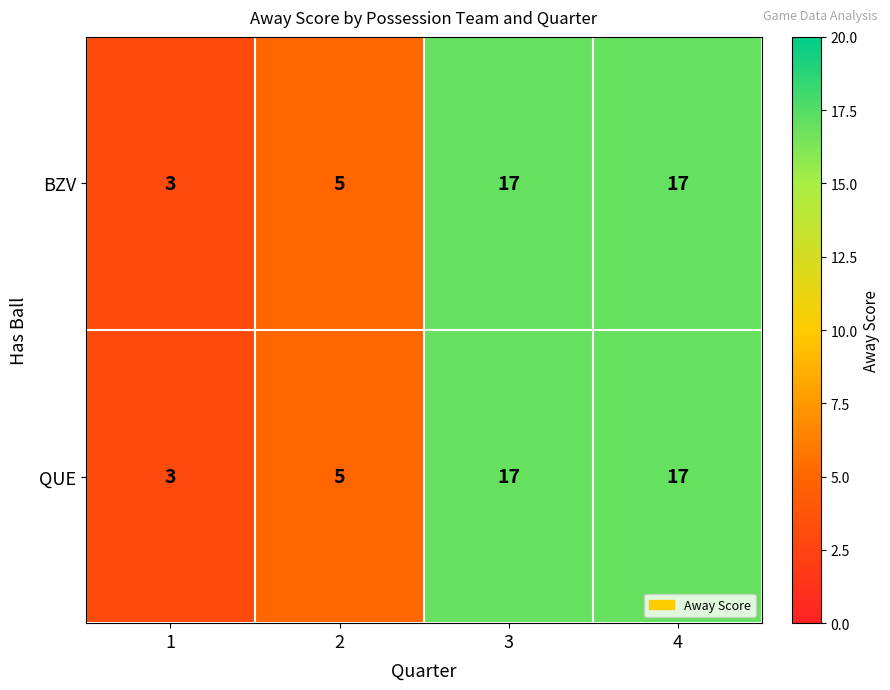

Reading left to right, extract all data points from this chart.

BZV: 3	5	17	17
QUE: 3	5	17	17